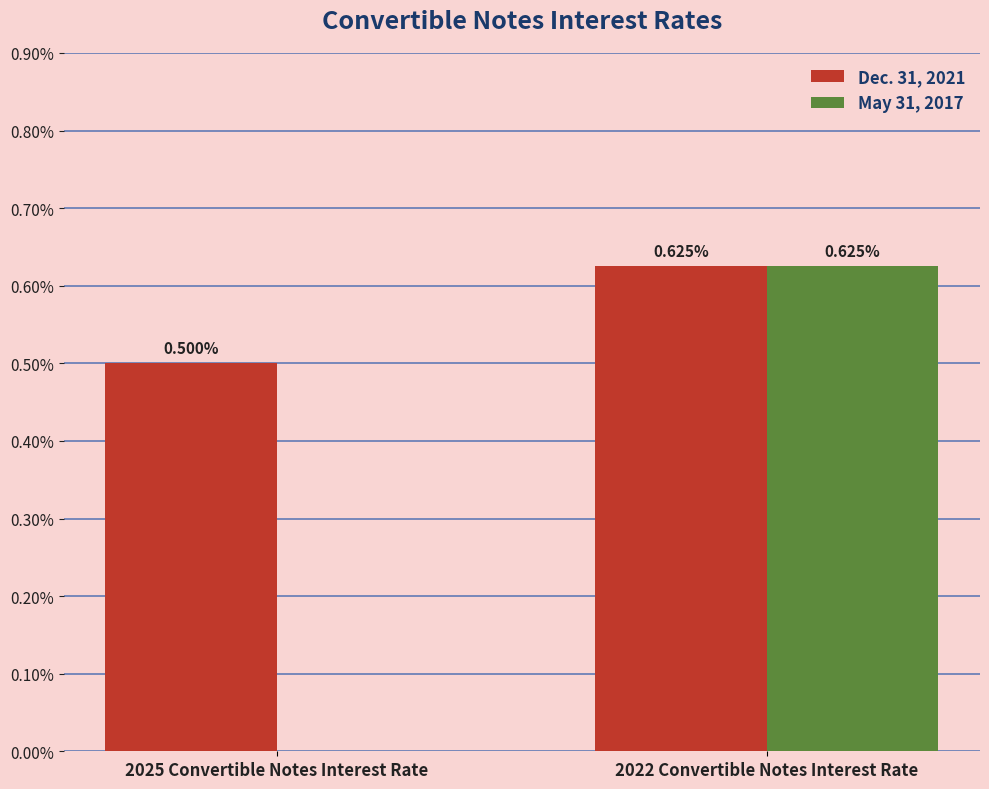

What are all the series names shown in the legend?

Dec. 31, 2021, May 31, 2017